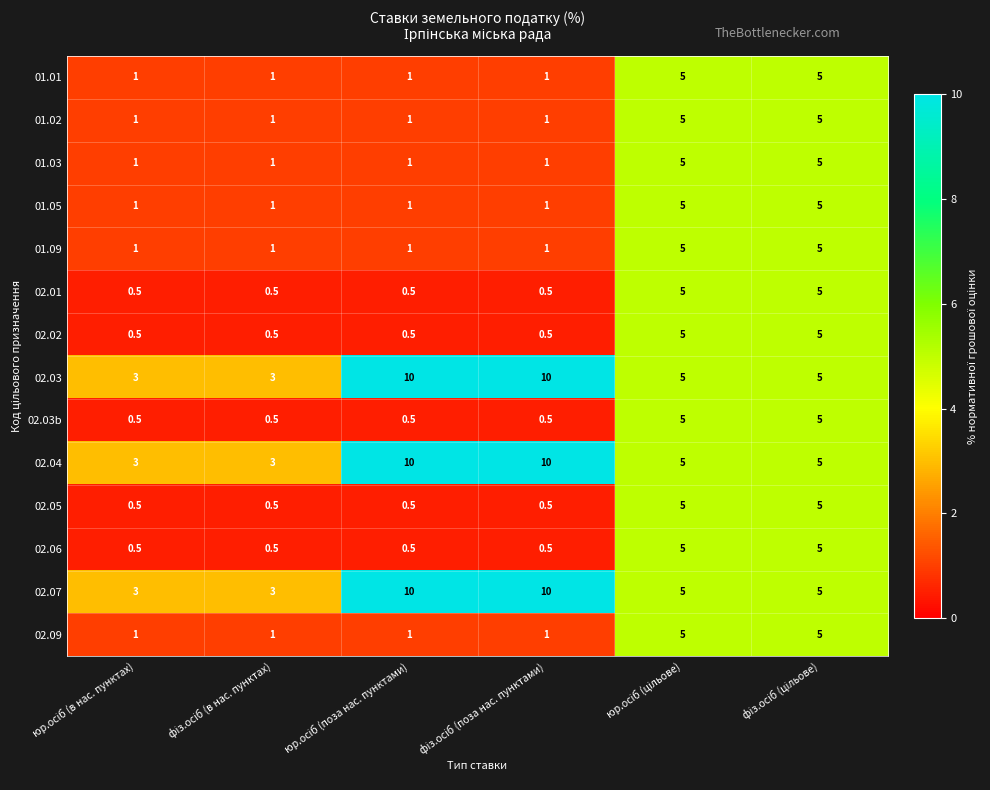

What is the lowest value of the 02.01 series?

0.5